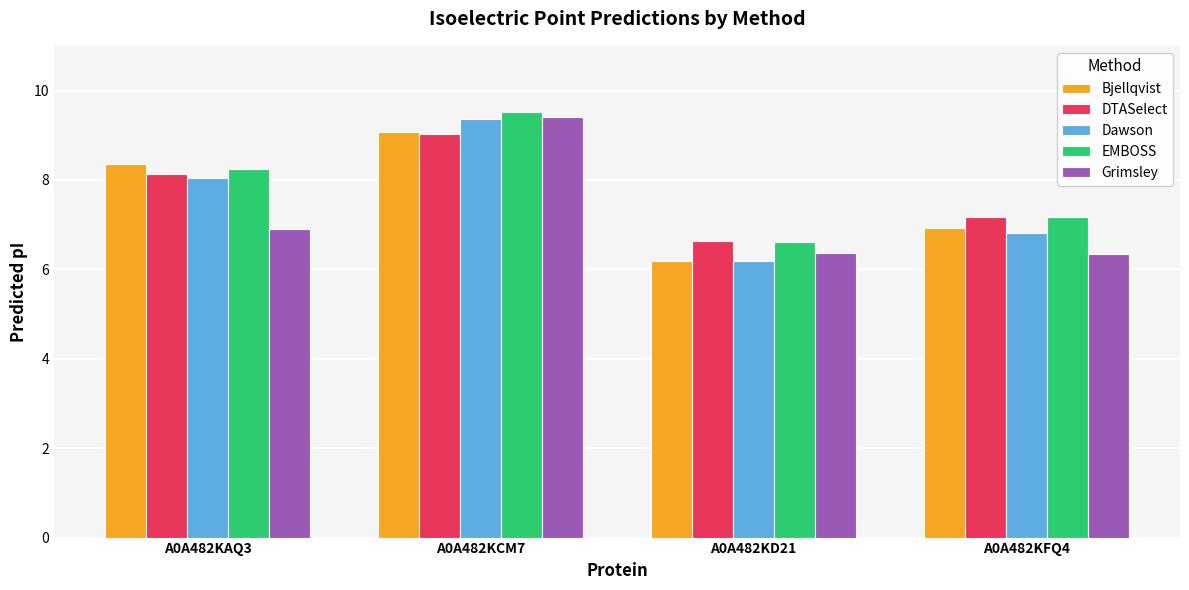

Is it true that DTASelect equals 9.0 at A0A482KCM7?

True